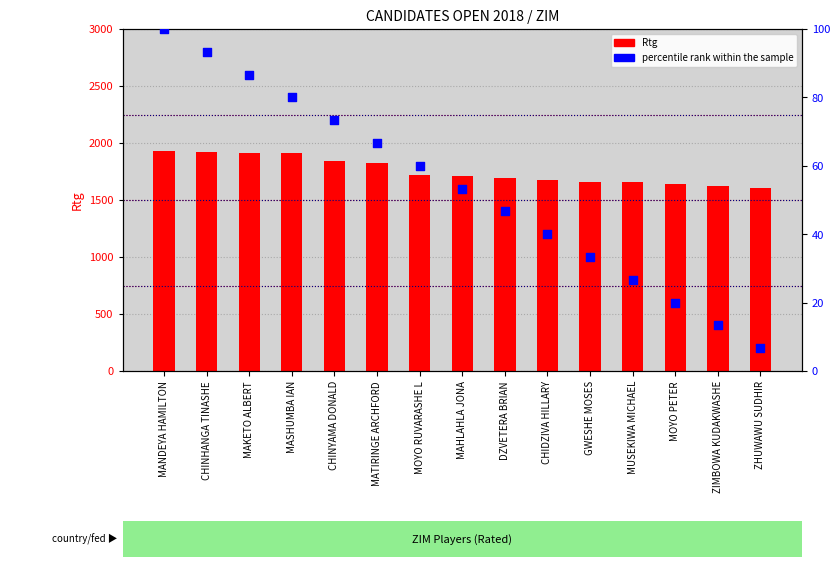

At which category is the sum across all series the highest?

MANDEYA HAMILTON